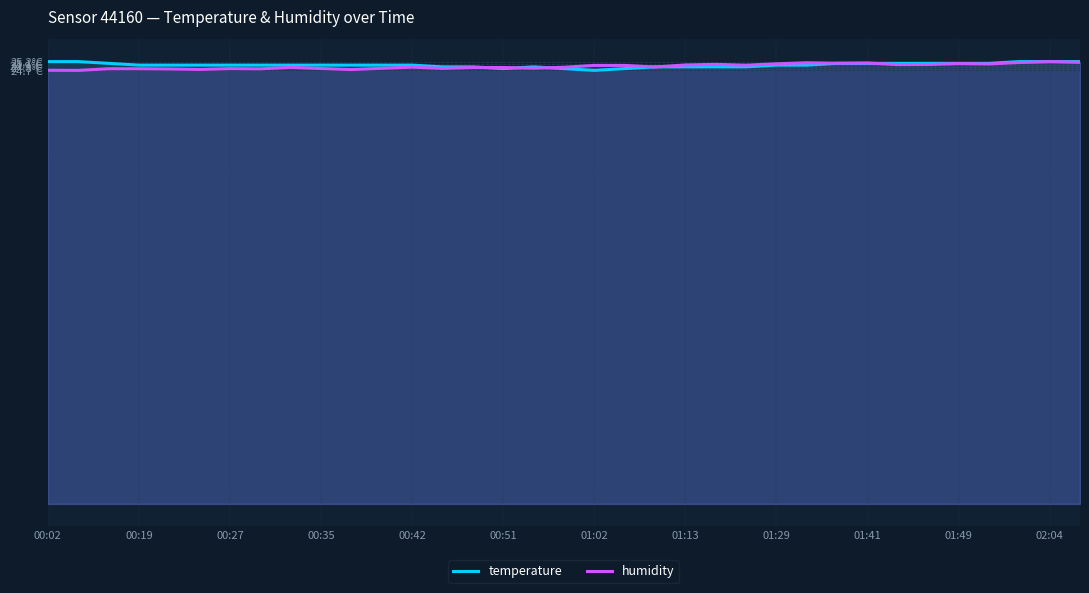

How many interior local valleys does the temperature series have?

2